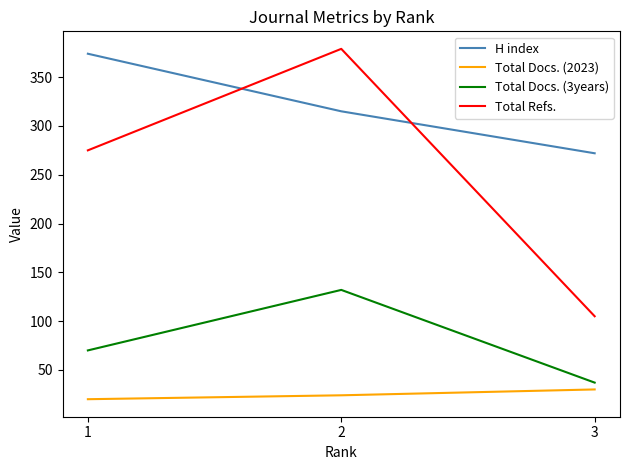

Which category has the lowest value in the Total Refs. series?

3